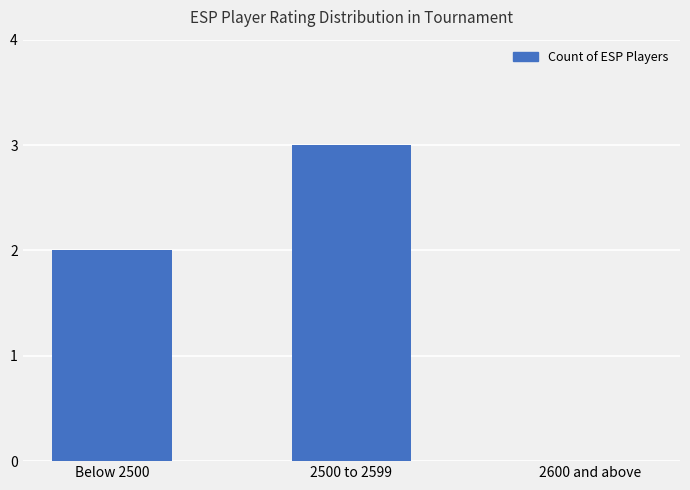

At which category does the chart reach its peak across all series?

2500 to 2599